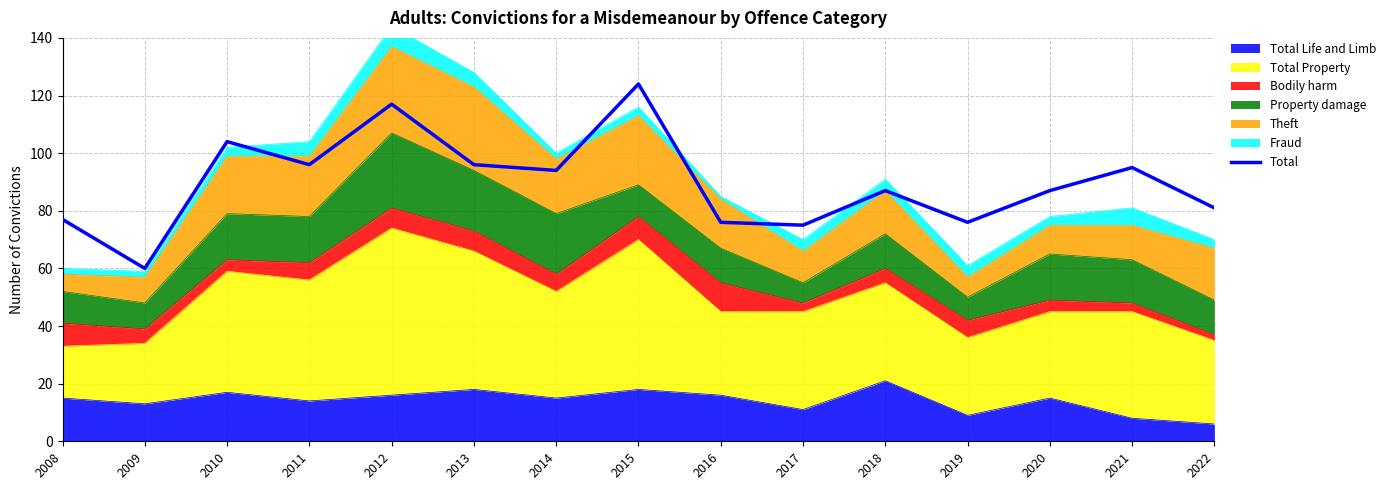

At which category does the chart reach its peak across all series?

2015